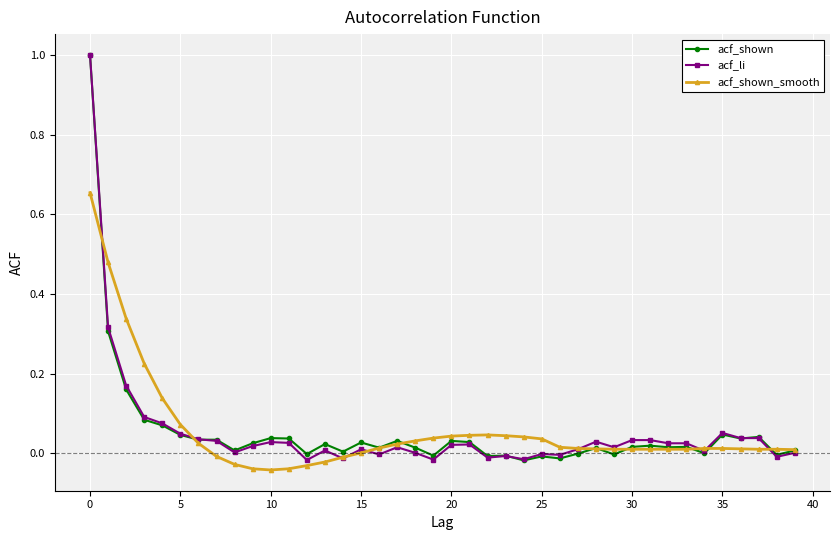

True or false: acf_shown_smooth has more than 0 points higher than both neighbors.

True